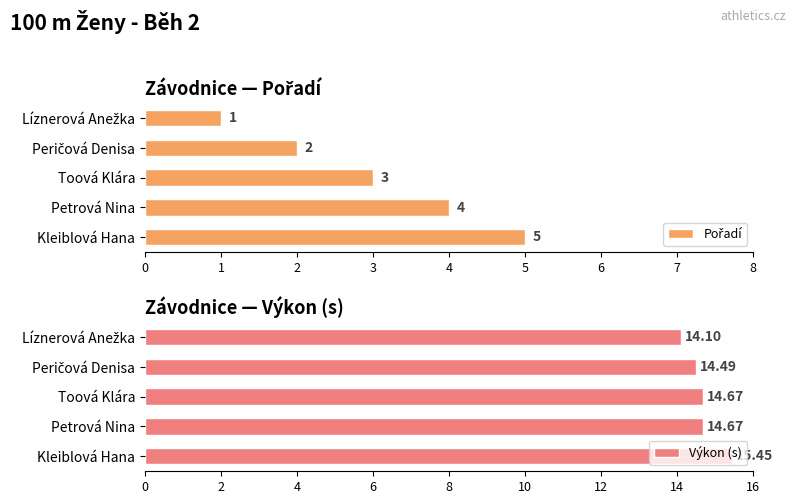

What is the sum of all Výkon (s) values?

73.4